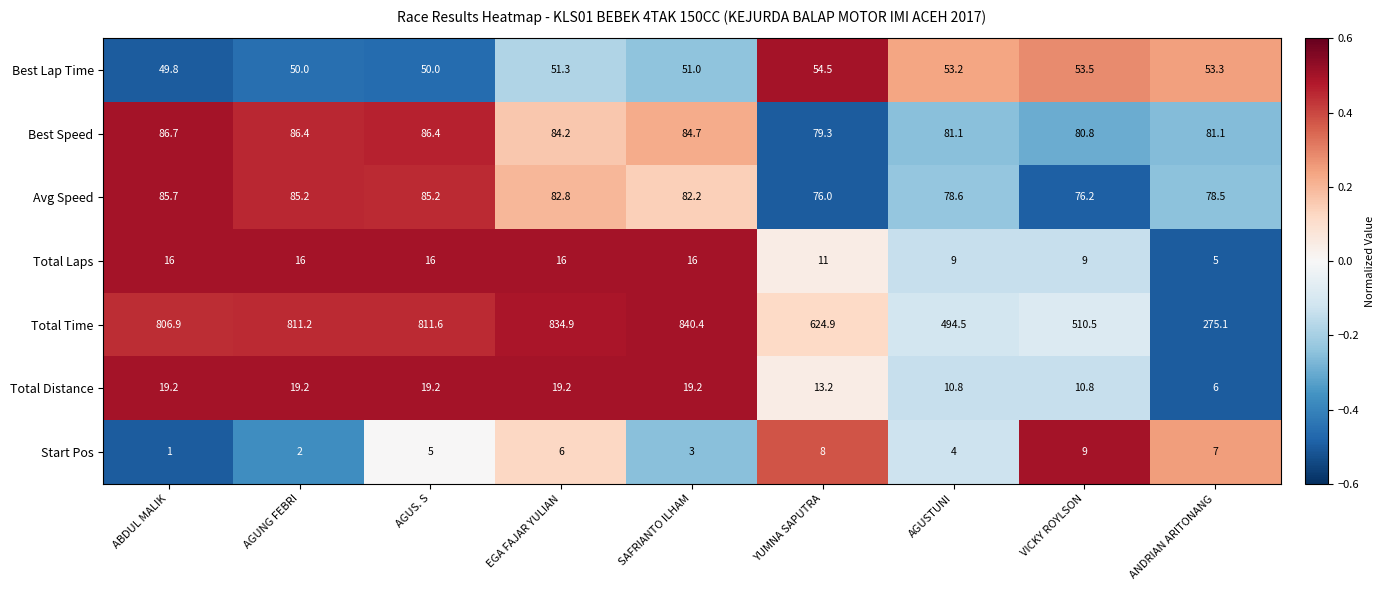

At which category is the sum across all series the highest?

SAFRIANTO ILHAM